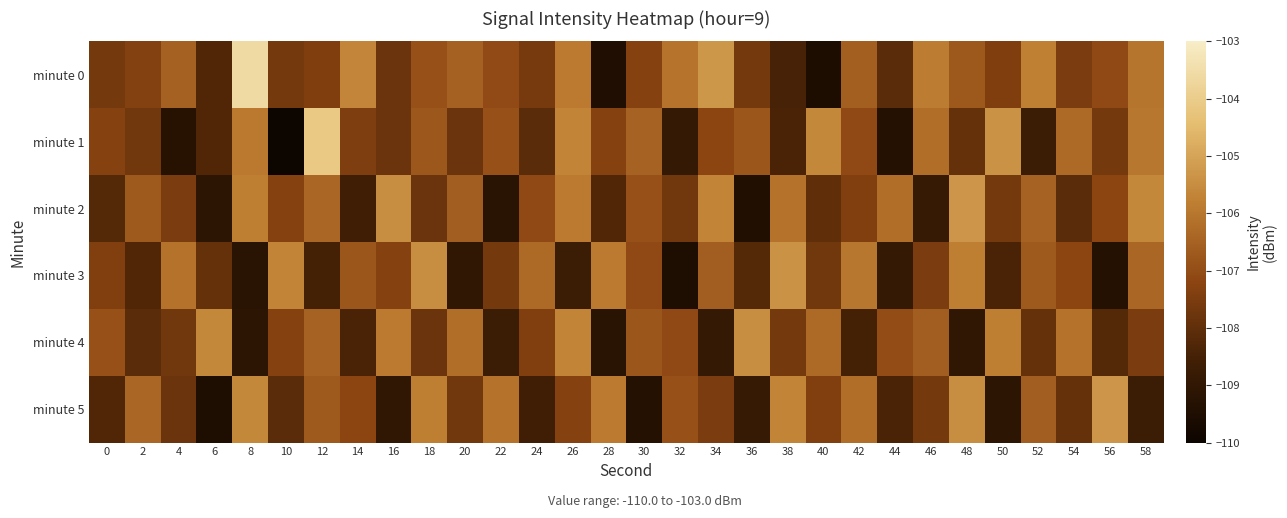

Reading left to right, list all the values displayed in this chart.

minute 0: 0=-107.6	2=-107.4	4=-106.5	6=-108.3	8=-103.6	10=-107.6	12=-107.4	14=-105.7	16=-107.8	18=-106.9	20=-106.5	22=-107.1	24=-107.6	26=-105.9	28=-109.5	30=-107.3	32=-106.1	34=-105.3	36=-107.6	38=-108.5	40=-109.5	42=-106.6	44=-108.1	46=-105.9	48=-106.7	50=-107.4	52=-105.8	54=-107.5	56=-107.1	58=-106.0
minute 1: 0=-107.3	2=-107.7	4=-109.3	6=-108.3	8=-105.9	10=-110.0	12=-104.1	14=-107.4	16=-107.8	18=-106.7	20=-107.8	22=-106.9	24=-108.1	26=-105.7	28=-107.3	30=-106.5	32=-108.9	34=-107.2	36=-106.8	38=-108.4	40=-105.6	42=-107.1	44=-109.3	46=-106.2	48=-107.9	50=-105.4	52=-108.7	54=-106.3	56=-107.6	58=-106.0
minute 2: 0=-108.2	2=-106.7	4=-107.5	6=-109.1	8=-105.8	10=-107.3	12=-106.4	14=-108.6	16=-105.5	18=-107.8	20=-106.6	22=-109.2	24=-107.1	26=-105.9	28=-108.3	30=-106.9	32=-107.7	34=-105.7	36=-109.4	38=-106.1	40=-108.0	42=-107.4	44=-106.2	46=-108.8	48=-105.3	50=-107.6	52=-106.5	54=-108.1	56=-107.2	58=-105.6
minute 3: 0=-107.4	2=-108.3	4=-106.1	6=-107.9	8=-109.2	10=-105.7	12=-108.5	14=-106.8	16=-107.3	18=-105.5	20=-109.0	22=-107.6	24=-106.3	26=-108.7	28=-105.9	30=-107.1	32=-109.5	34=-106.6	36=-108.2	38=-105.4	40=-107.7	42=-106.0	44=-108.9	46=-107.5	48=-105.8	50=-108.4	52=-106.7	54=-107.2	56=-109.3	58=-106.4
minute 4: 0=-106.9	2=-108.1	4=-107.7	6=-105.6	8=-109.1	10=-107.3	12=-106.5	14=-108.4	16=-105.9	18=-107.8	20=-106.2	22=-108.7	24=-107.4	26=-105.7	28=-109.2	30=-106.8	32=-107.1	34=-108.9	36=-105.5	38=-107.6	40=-106.3	42=-108.5	44=-107.0	46=-106.6	48=-109.0	50=-105.8	52=-107.9	54=-106.1	56=-108.2	58=-107.5
minute 5: 0=-108.3	2=-106.4	4=-107.8	6=-109.5	8=-105.6	10=-108.1	12=-106.7	14=-107.2	16=-109.0	18=-105.8	20=-107.7	22=-106.1	24=-108.6	26=-107.3	28=-105.9	30=-109.3	32=-106.9	34=-107.5	36=-108.8	38=-105.7	40=-107.4	42=-106.2	44=-108.4	46=-107.6	48=-105.5	50=-109.1	52=-106.6	54=-107.9	56=-105.3	58=-108.7